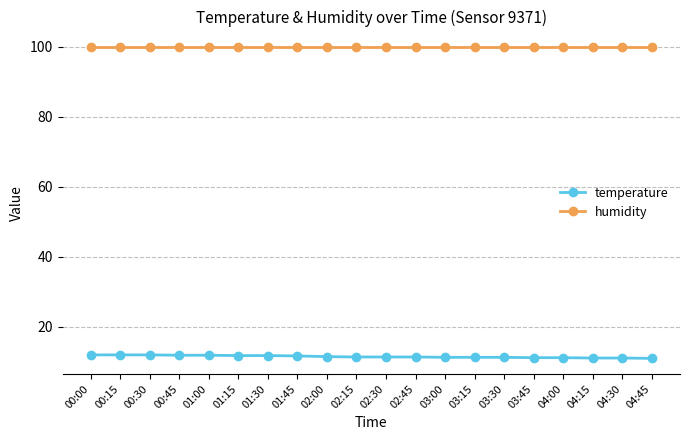

What is the minimum value shown in the chart?

10.9